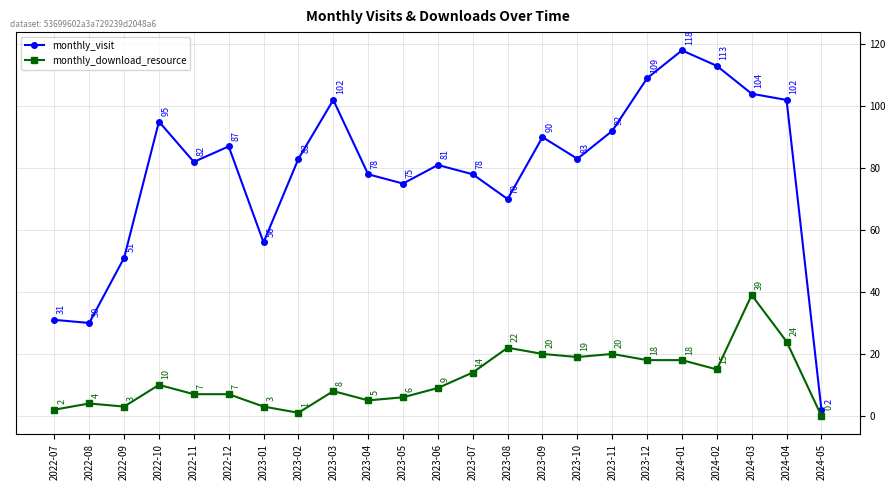

Is the value of monthly_visit at 2022-10 greater than the value of monthly_download_resource at 2023-09?

Yes